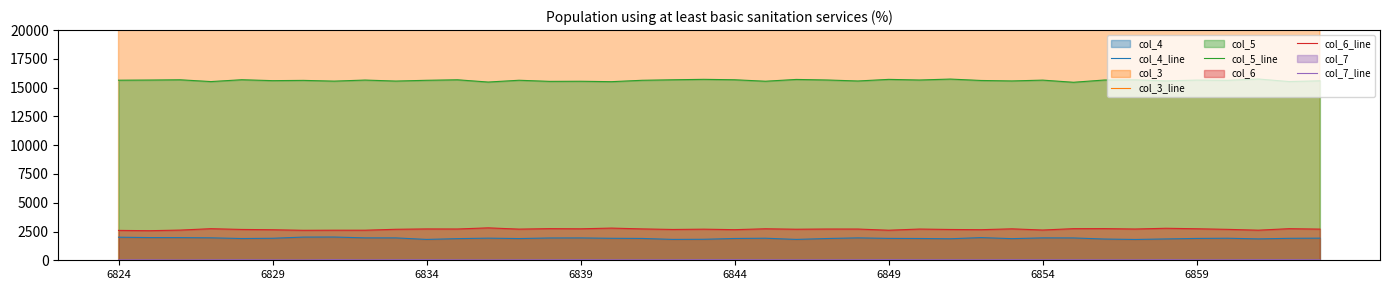

What is the difference between the maximum and second lowest values in the col_4_line series?

208